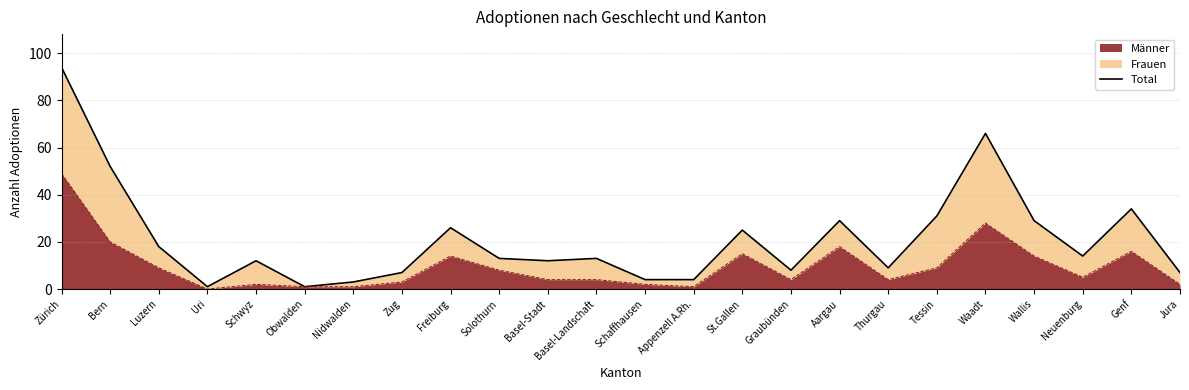

Is it true that the value at Luzern is 29?

False